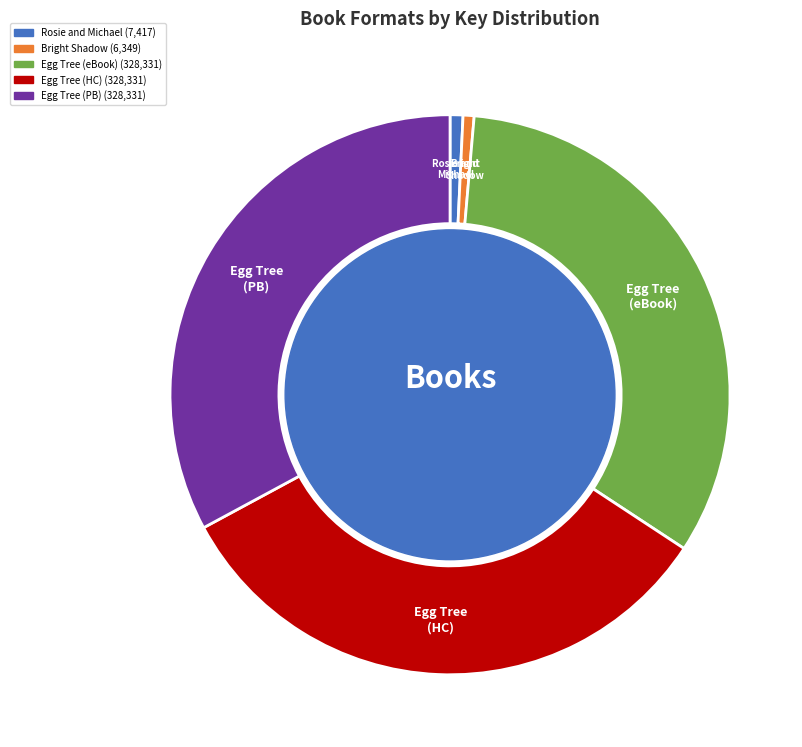

What is the change in value from Trade Paperback (Rosie and Michael) to Hardcover (Egg Tree)?

+320914